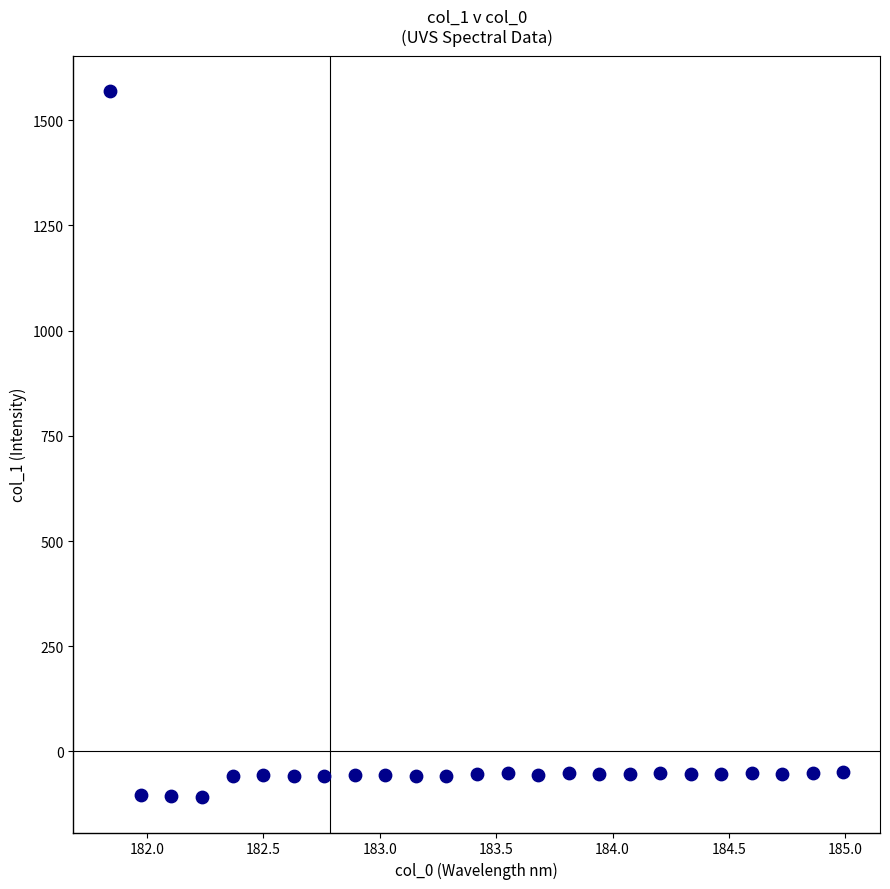

What is the range of Y values (max minus min)?

1678.3